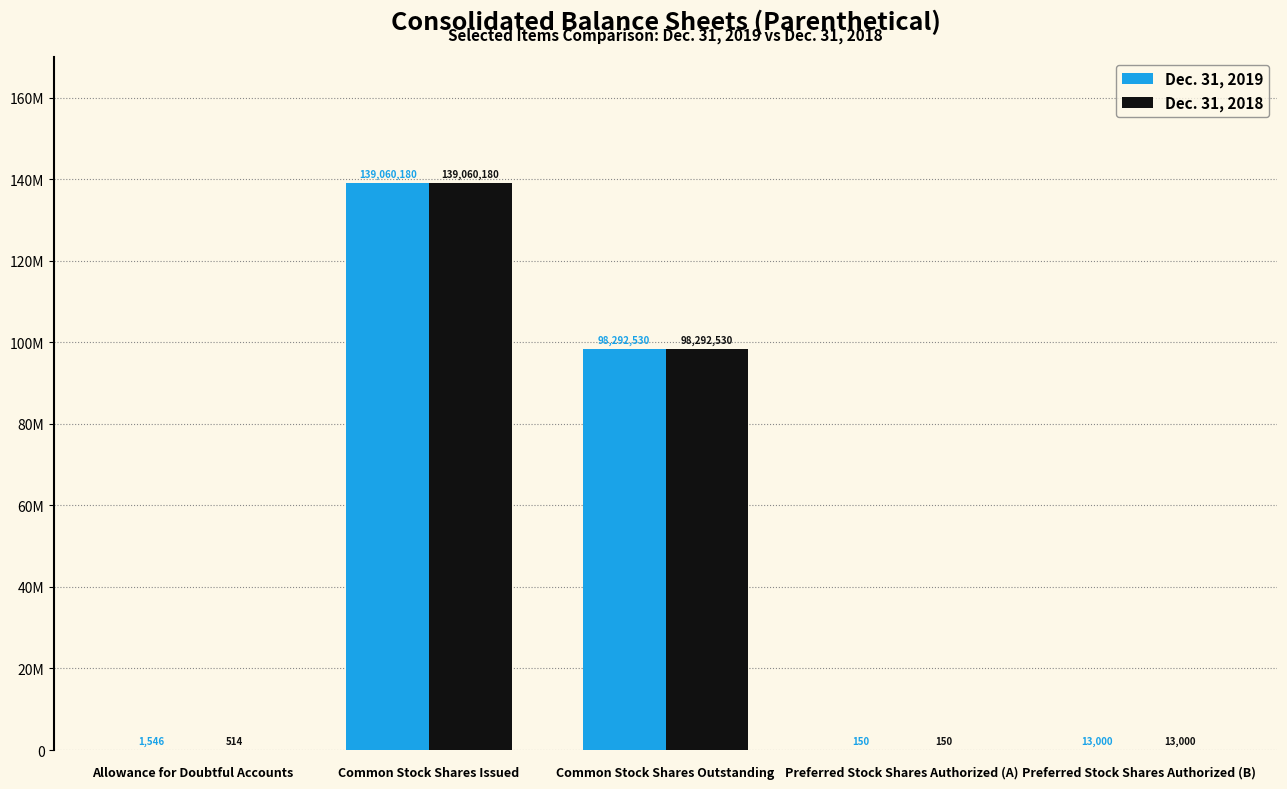

What are all the series names shown in the legend?

Dec. 31, 2019, Dec. 31, 2018